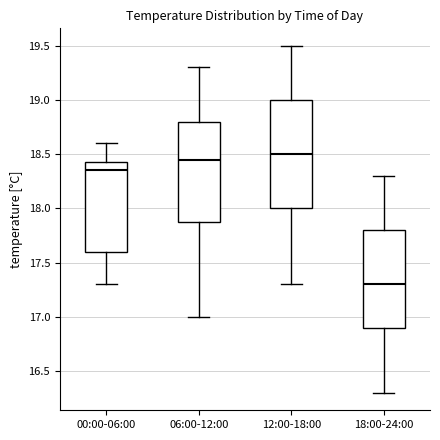

Which box's median line is the highest?

12:00-18:00